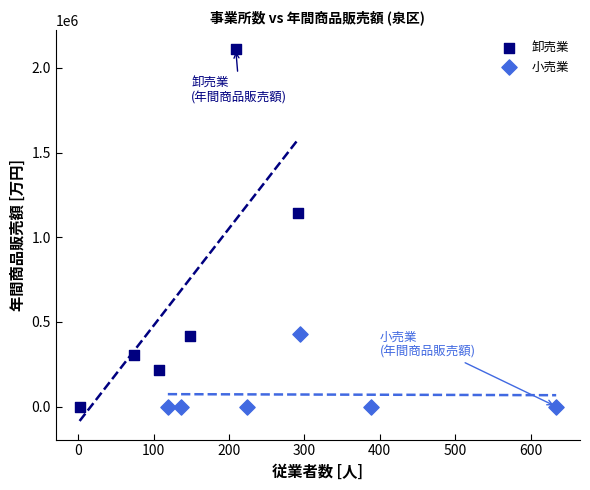

Which series contains the highest Y value?

卸売業